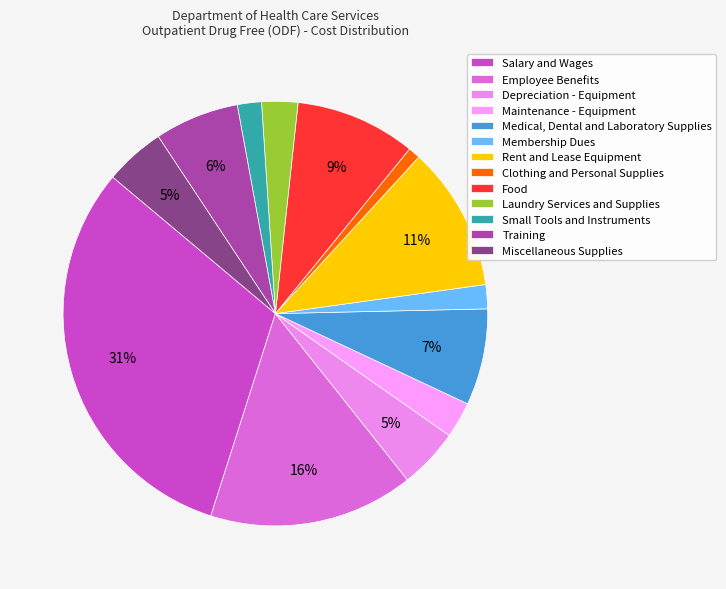

What is the change in value from Rent and Lease Equipment to Miscellaneous Supplies?

-7